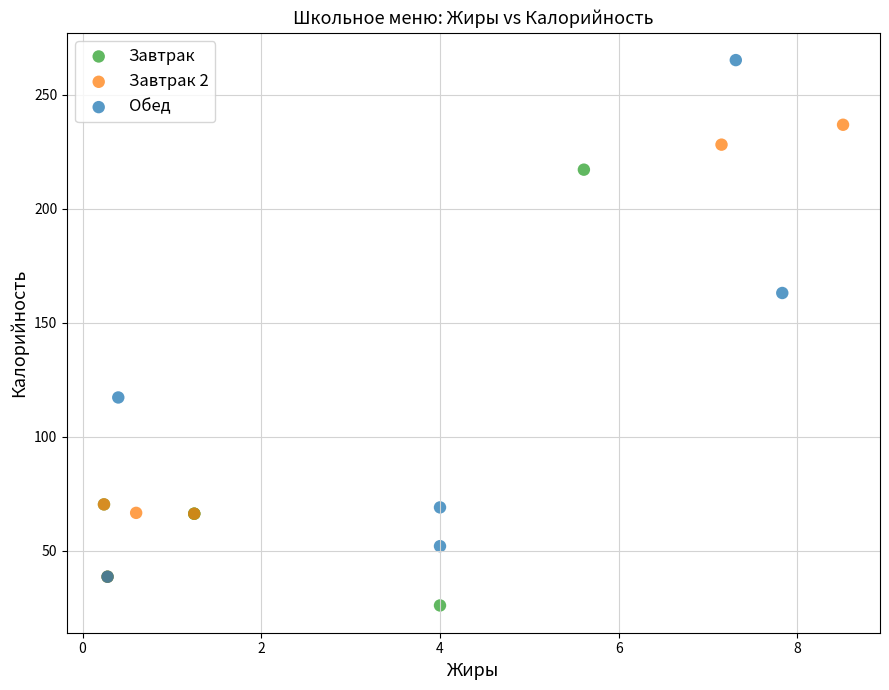

Which series reaches the minimum Y coordinate?

Завтрак